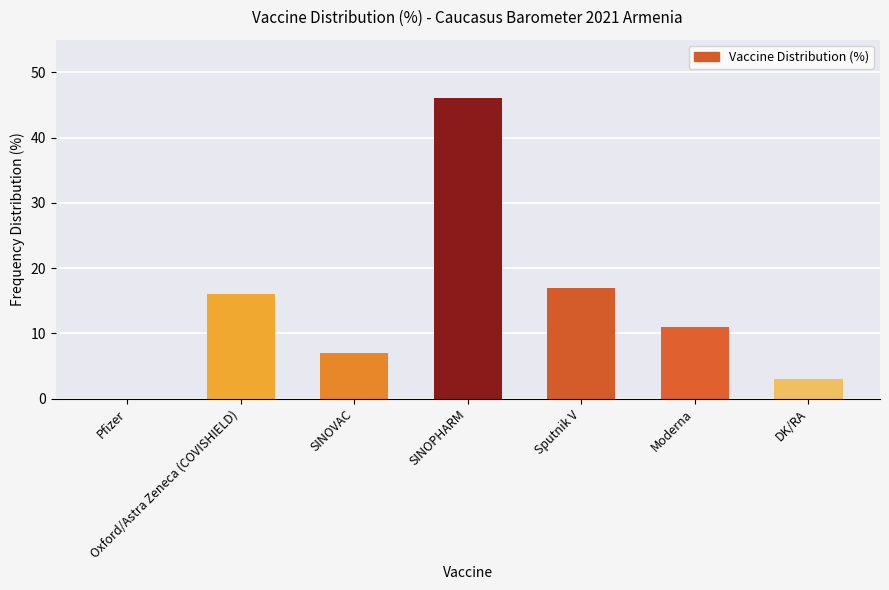

What is the change in value from Oxford/Astra Zeneca (COVISHIELD) to Sputnik V?

+1